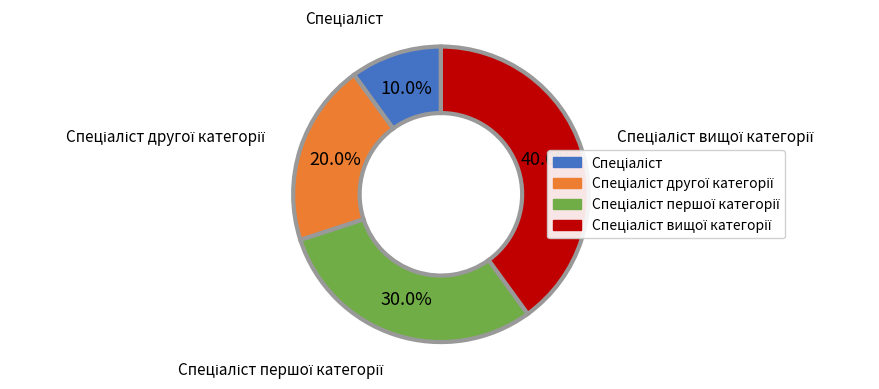

Is there a majority slice in this chart?

No